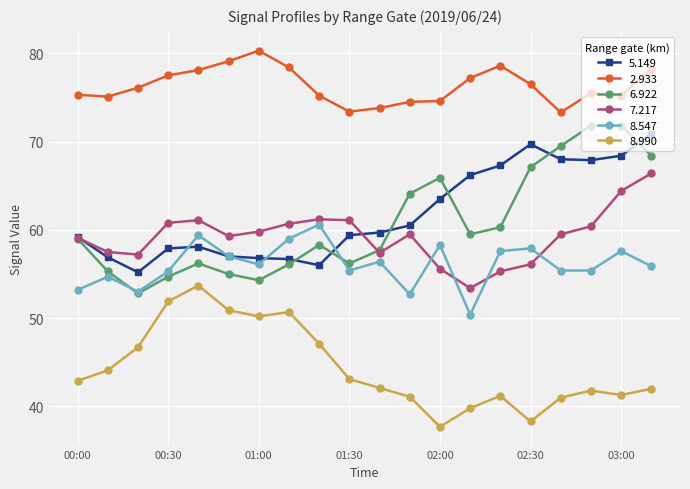

Which series has the largest total across all categories?

2.933